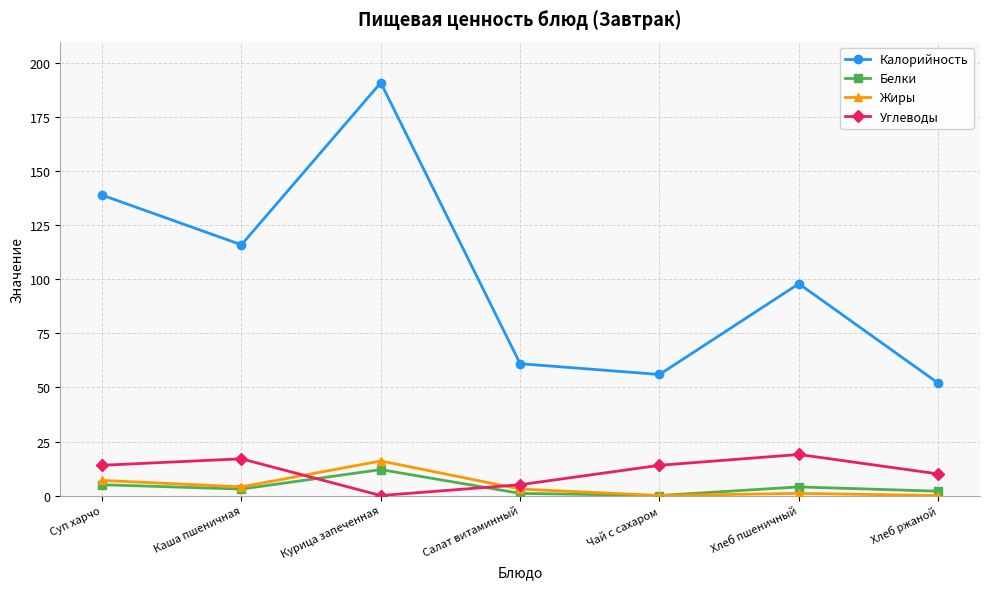

Count the number of data series in this chart.

4